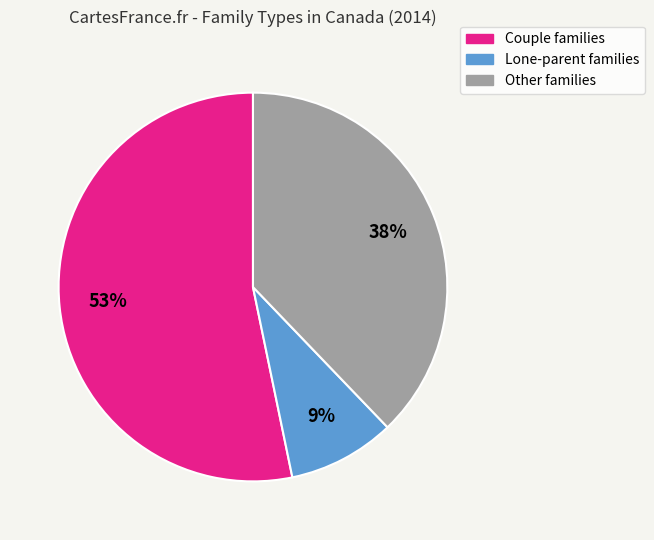

True or false: Couple families accounts for 53% of the total.

True